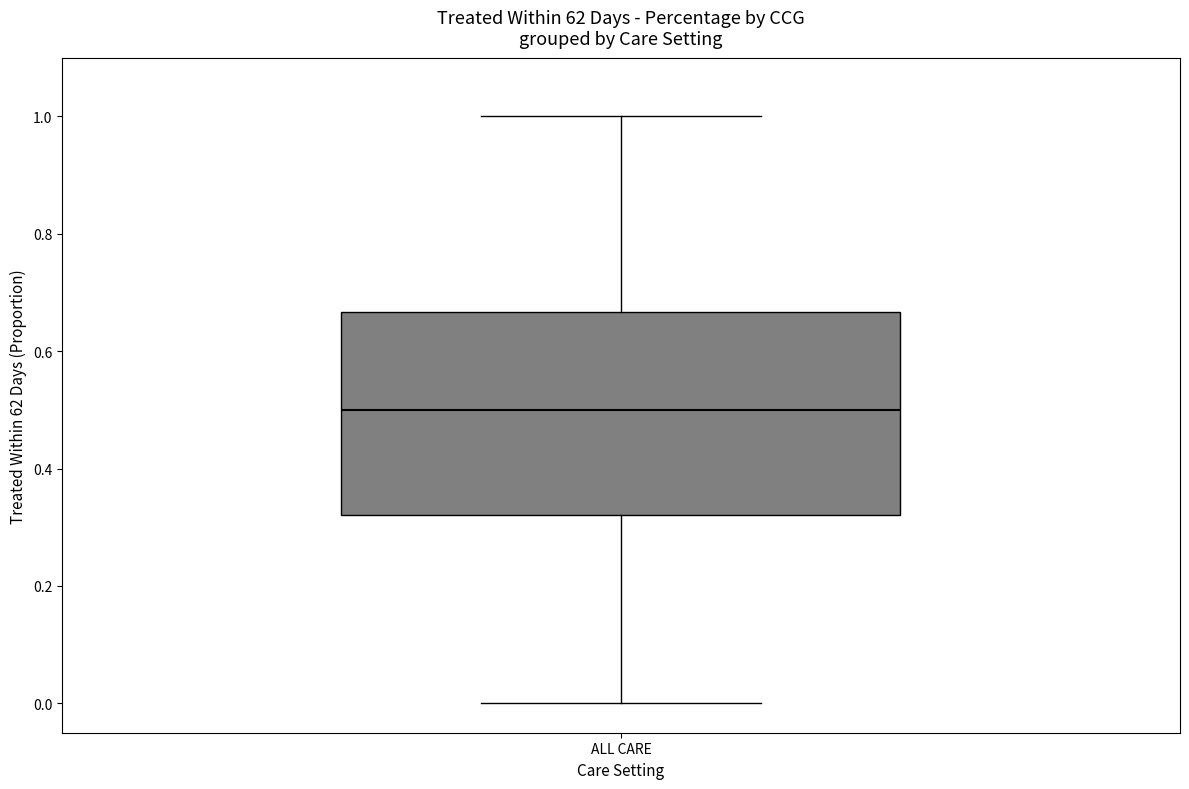

Transcribe this box plot: give where the median line is, the range the box spans, and where the two whiskers end, as read against the y-axis. The values are not printed on the chart, so give them approximately, as read against the axis.

median 0.50, box 0.32 to 0.66, whiskers 0.00 to 1.00